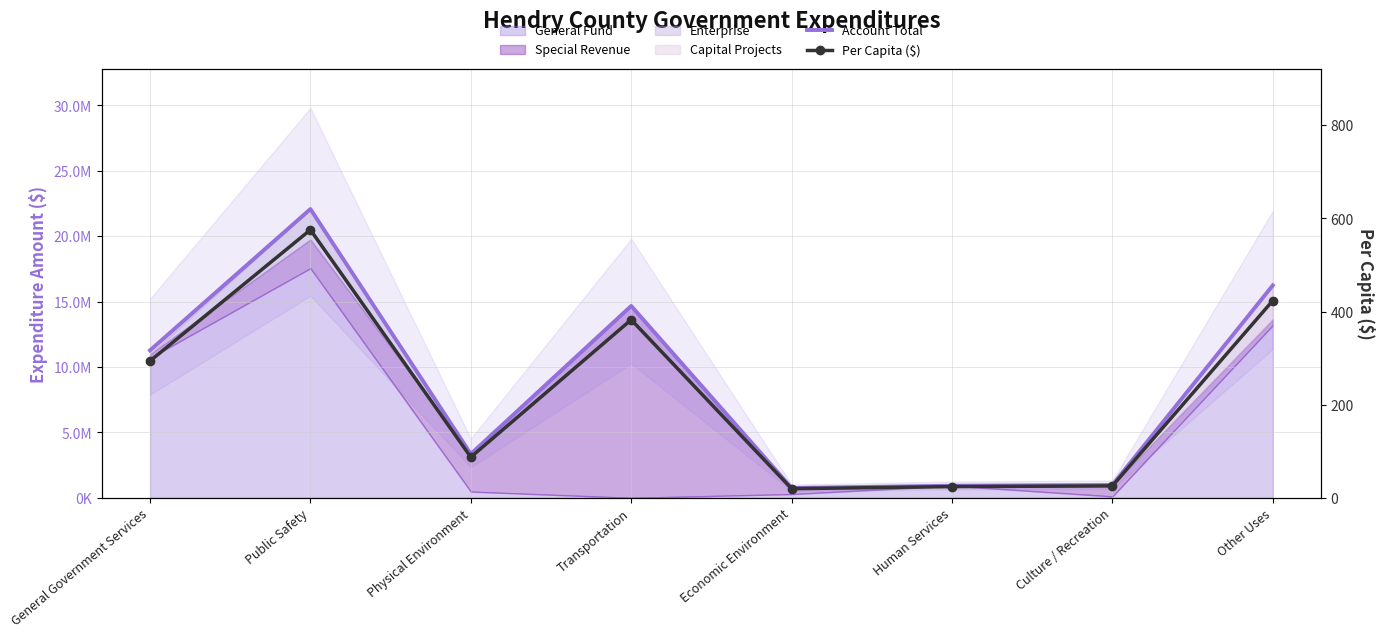

How many values in the Per Capita ($) series are below 293?

4